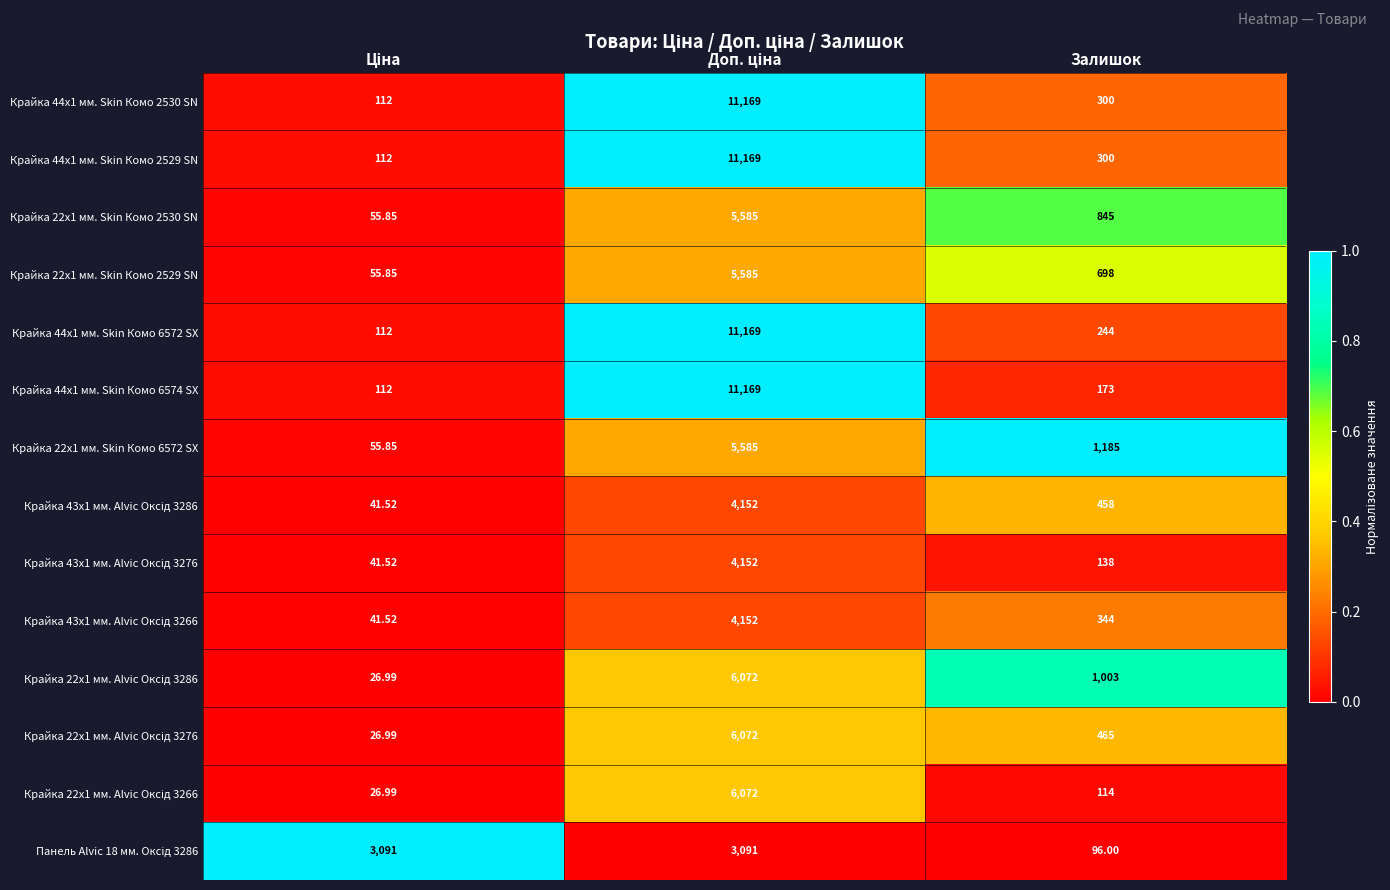

At which label is Крайка 22x1 мм. Skin Комо 2529 SN closest to 2820?

Залишок